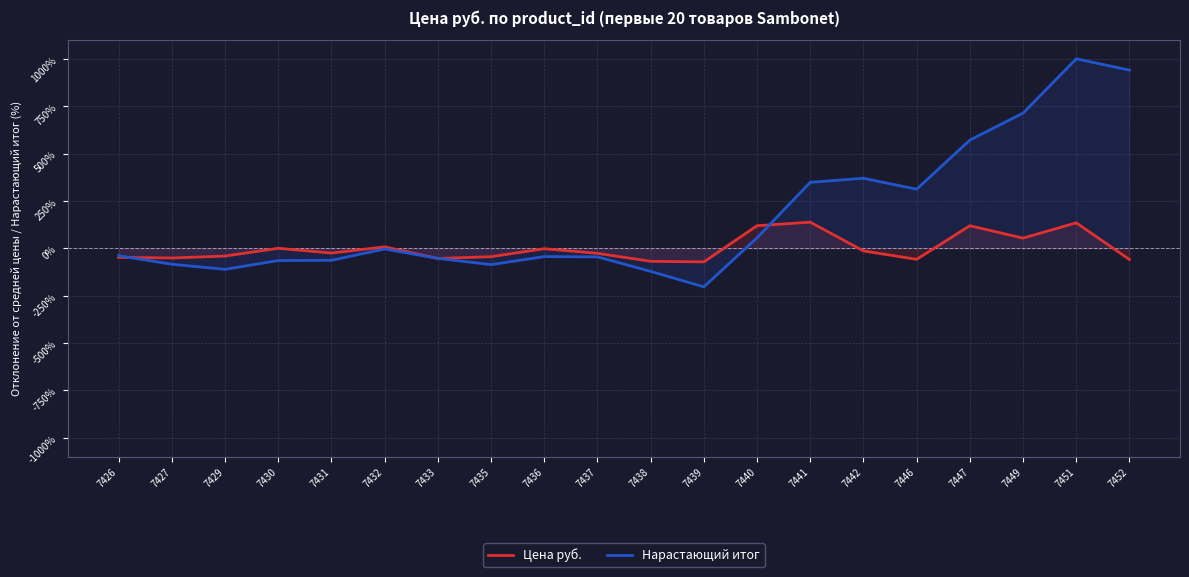

In Нарастающий итог, how many points are lower than both neighbors (excluding endpoints)?

4